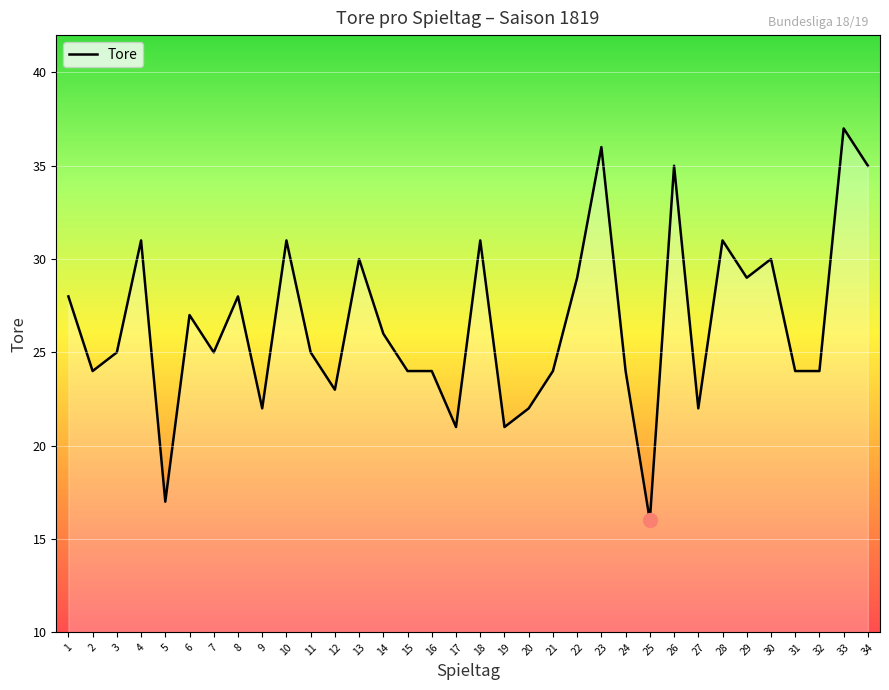

At which category does the chart reach its peak across all series?

33